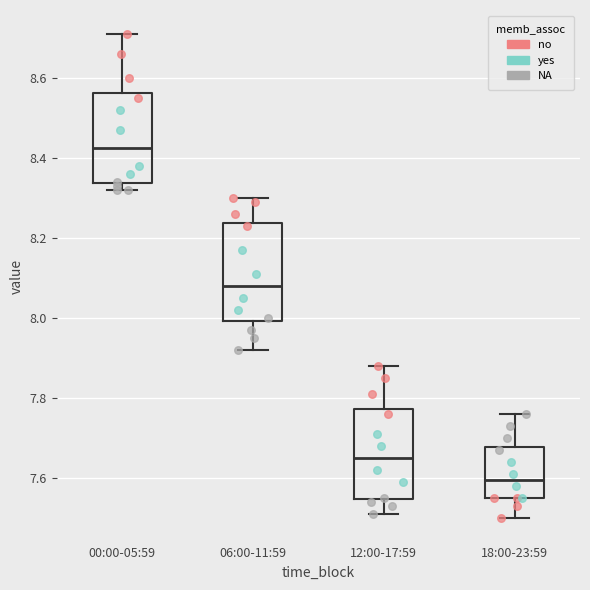

Reading left to right, transcribe this box plot: for each box, give where its median line is, the range the box spans, and where its two whiskers end, as read against the y-axis. The values are not printed on the chart, so give them approximately, as read against the axis.

00:00-05:59: median 8.42, box 8.34 to 8.56, whiskers 8.32 to 8.72
06:00-11:59: median 8.08, box 8.00 to 8.24, whiskers 7.92 to 8.30
12:00-17:59: median 7.66, box 7.54 to 7.78, whiskers 7.52 to 7.88
18:00-23:59: median 7.60, box 7.56 to 7.68, whiskers 7.50 to 7.76